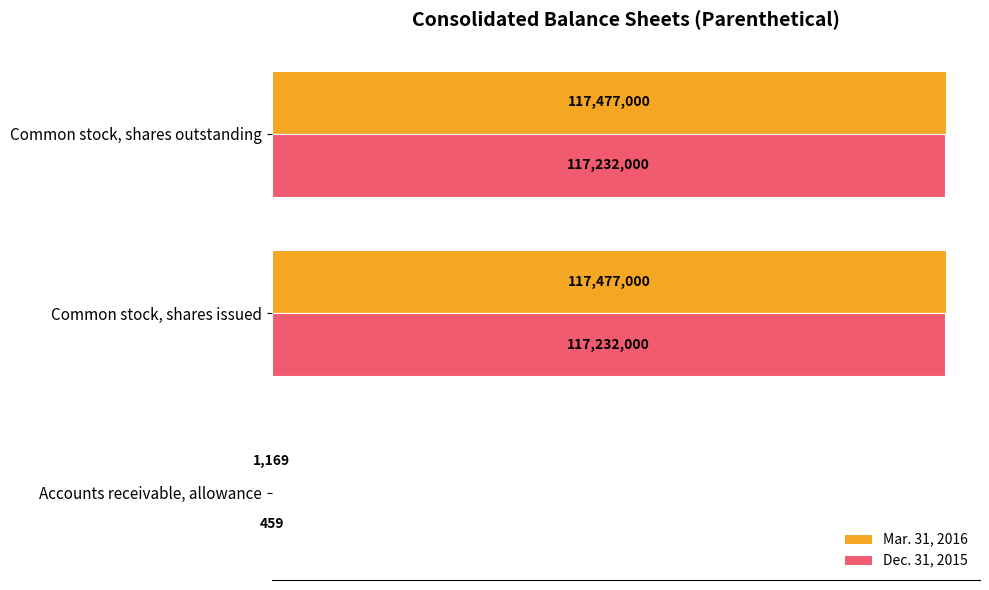

What is the sum of all Mar. 31, 2016 values?

234955169